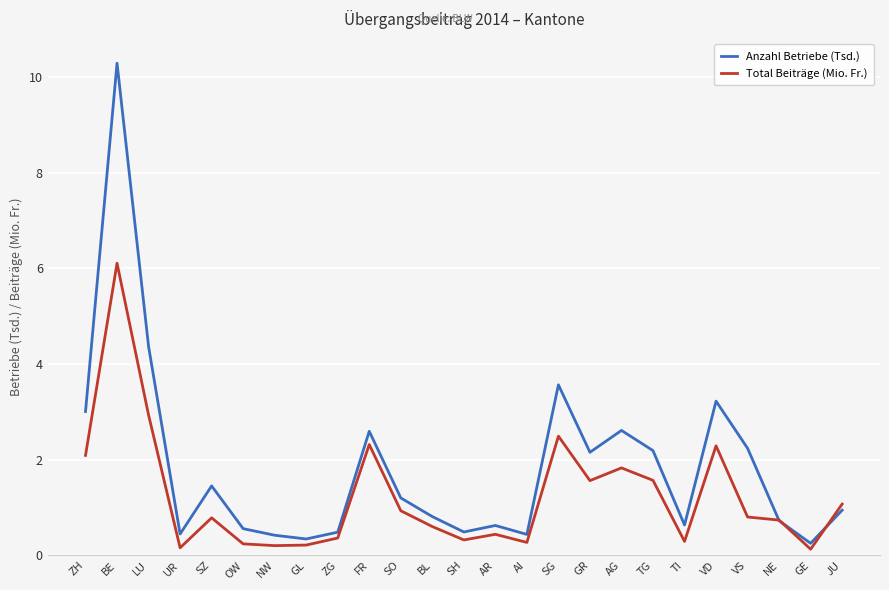

What is the total value across all series at TG?

3.8